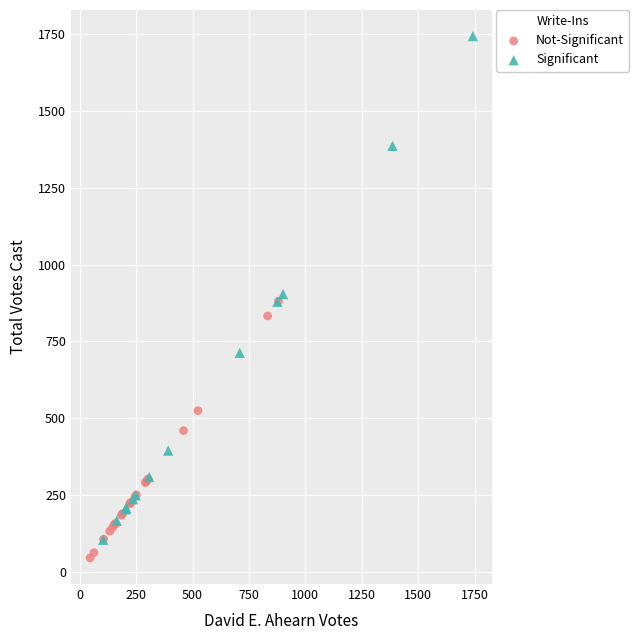

Which series contains the highest Y value?

Significant